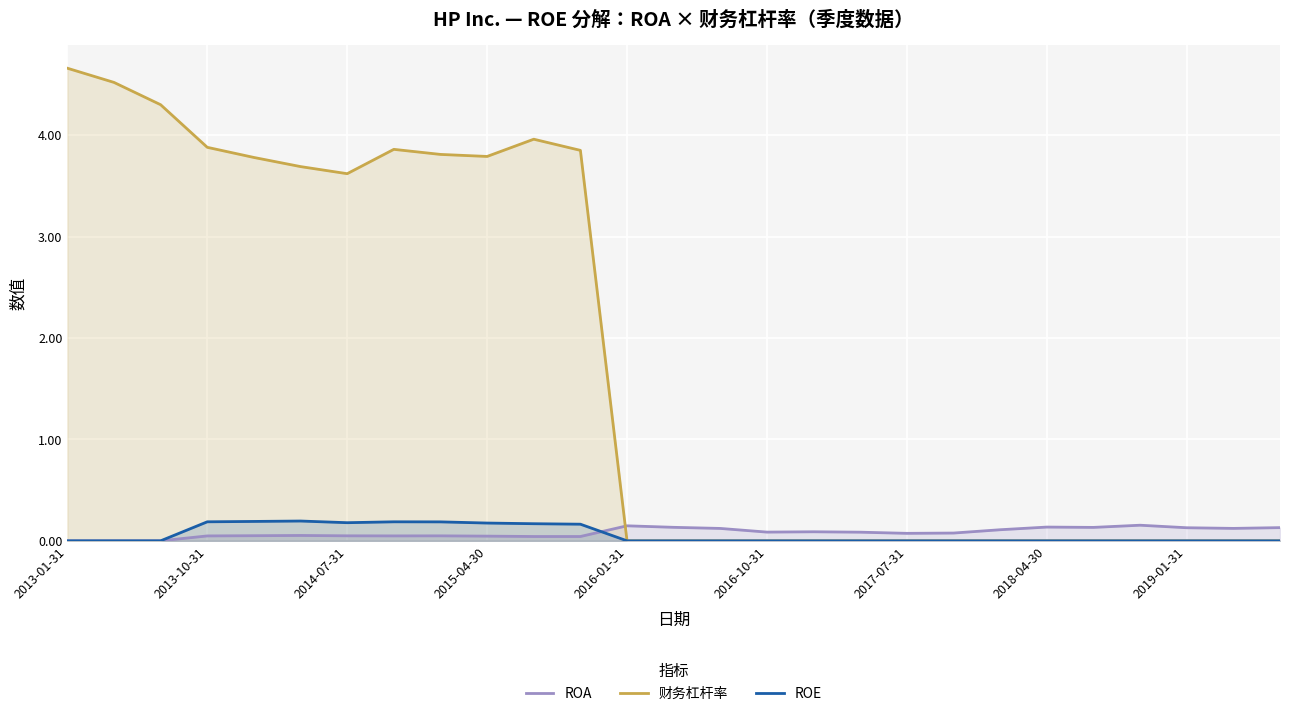

True or false: ROA has more than 2 points higher than both neighbors.

True